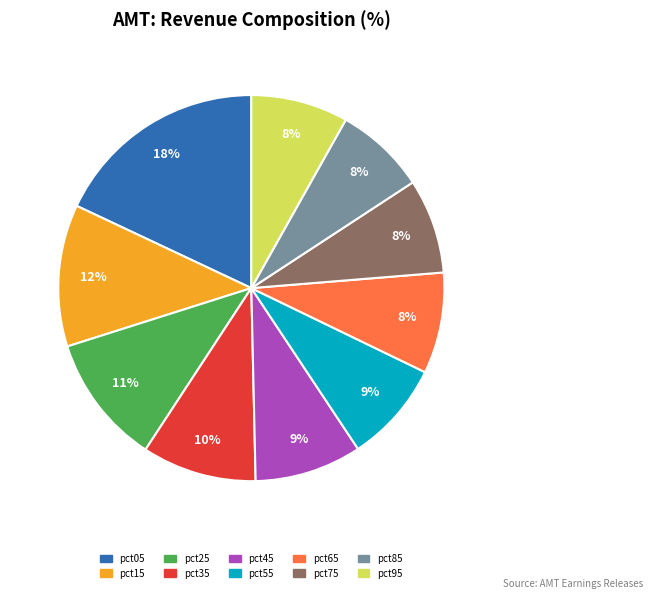

The pct35 slice represents 1% of the pie. True or false?

False